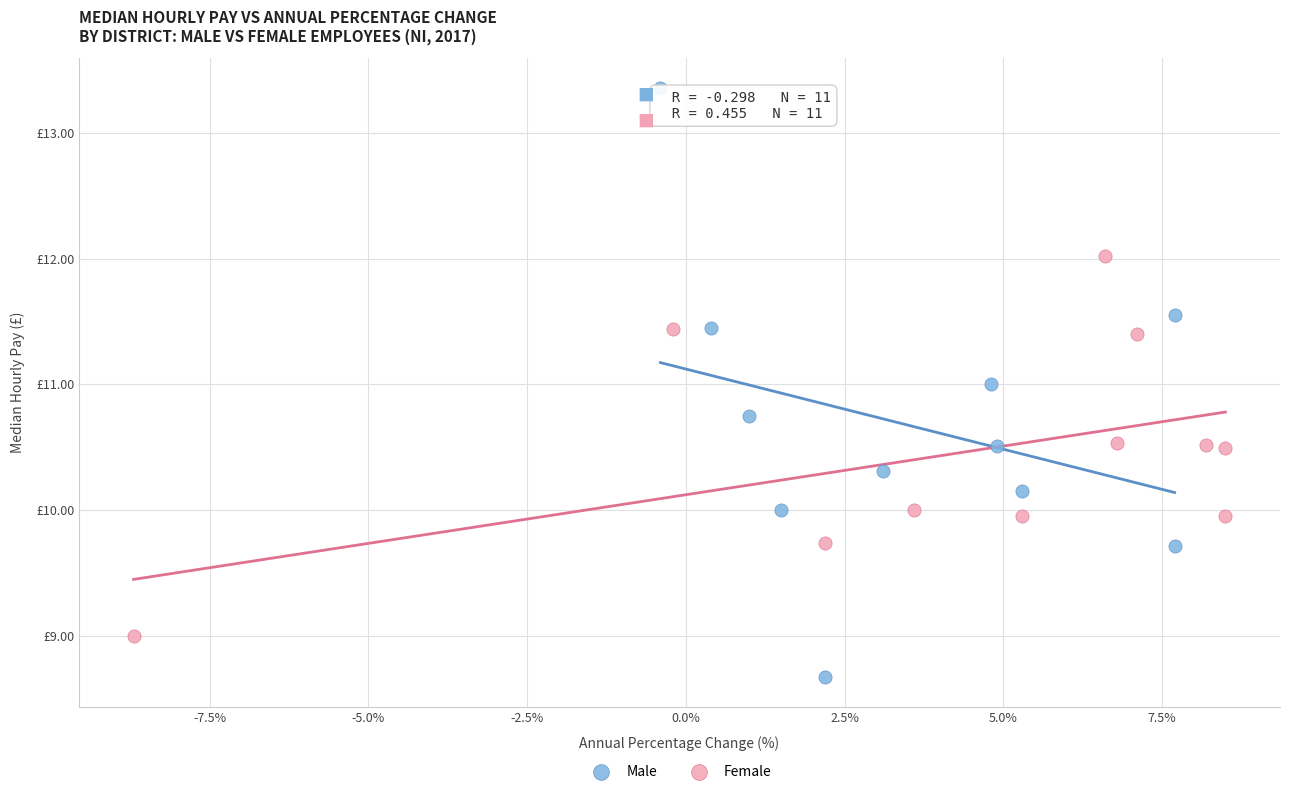

What are all the series names shown in the legend?

Male, Female